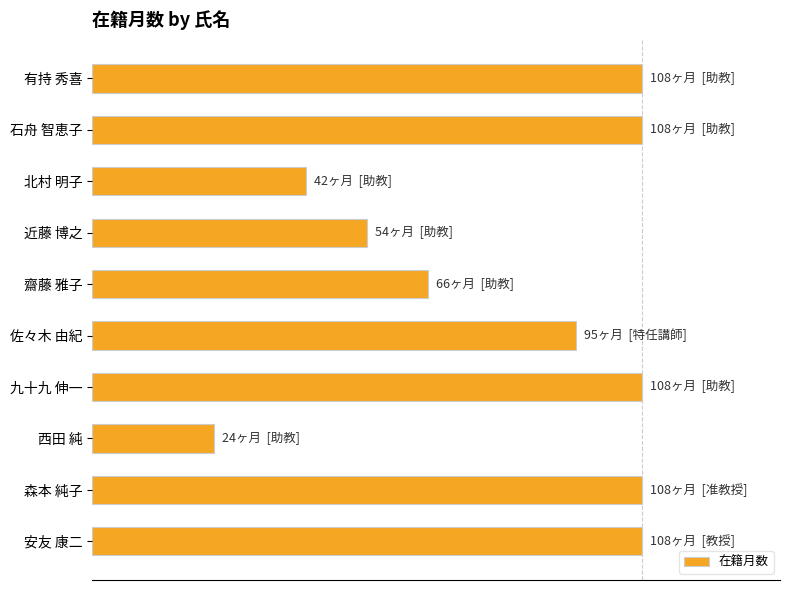

Are the bars horizontal?

Yes